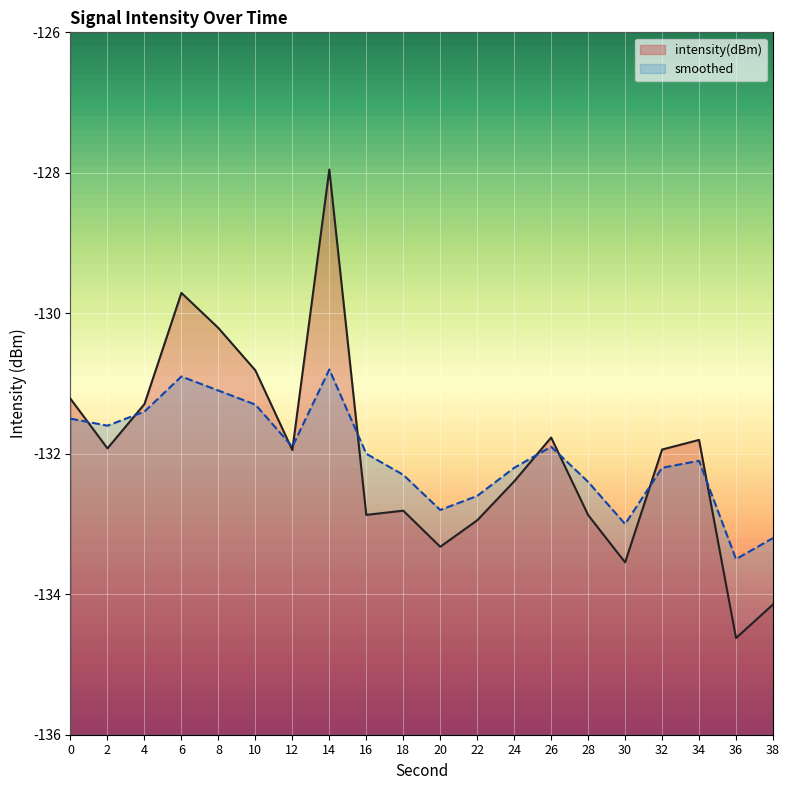

Which series changed the most between 24 and 34?

intensity(dBm)